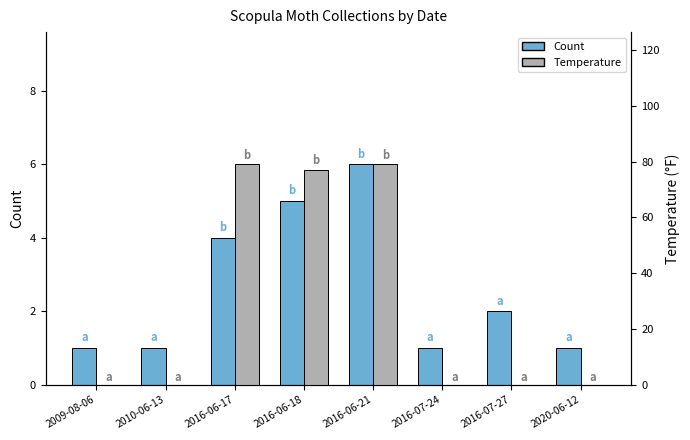

What is the total value across all series at 2020-06-12?

1